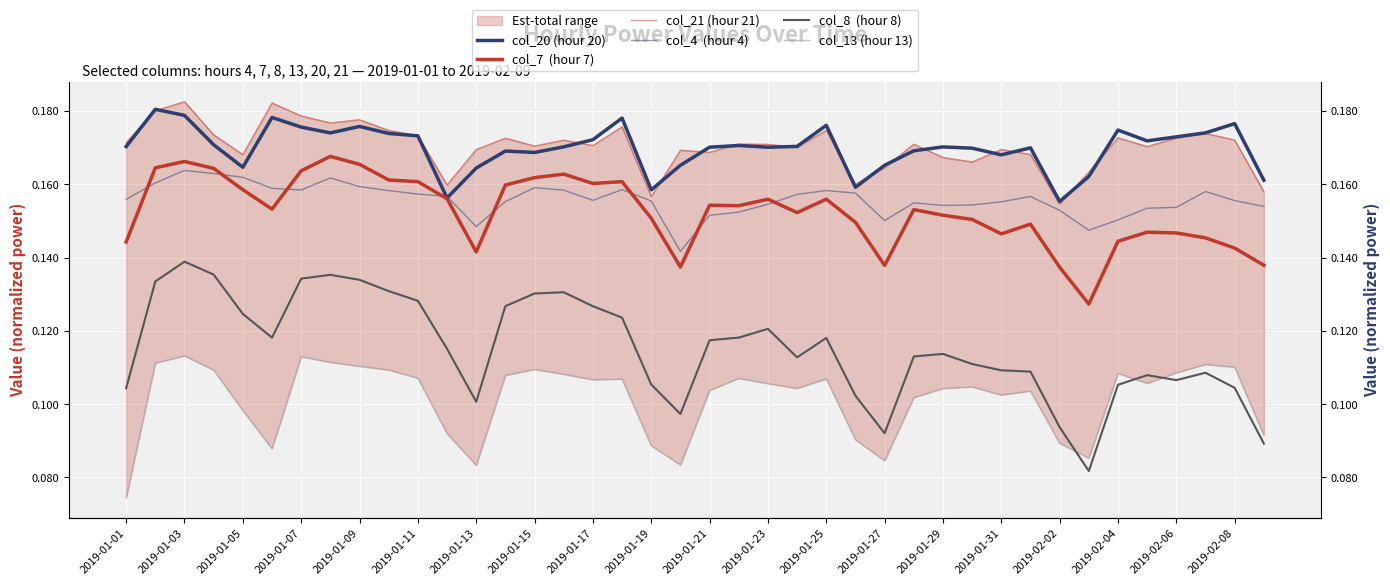

True or false: col_21 (hour 21) and col_7  (hour 7) intersect in this chart.

False